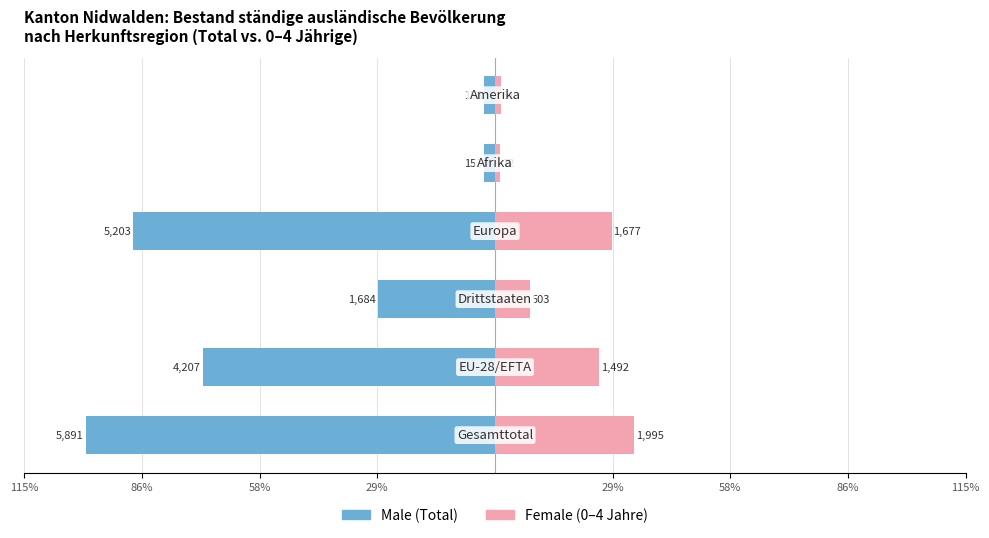

What is the approximate value of Female at 115%?

28.5